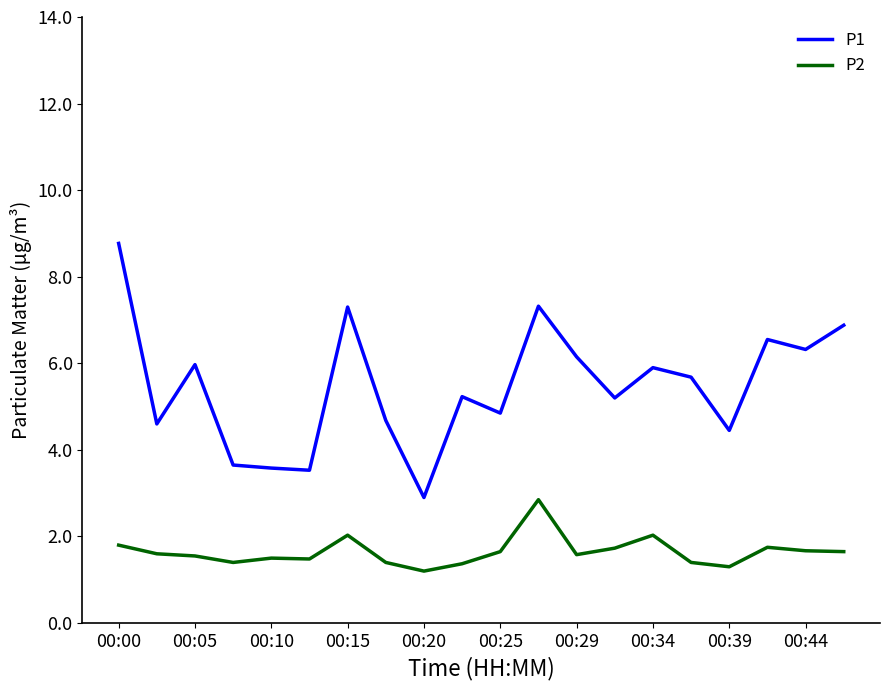

True or false: P1 and P2 cross at least once.

False